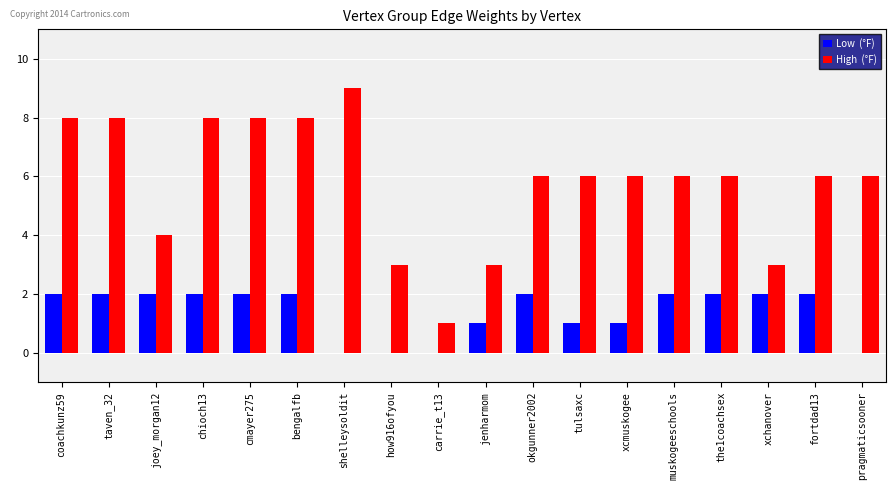

Which category has the highest value across all series?

shelleysoldit